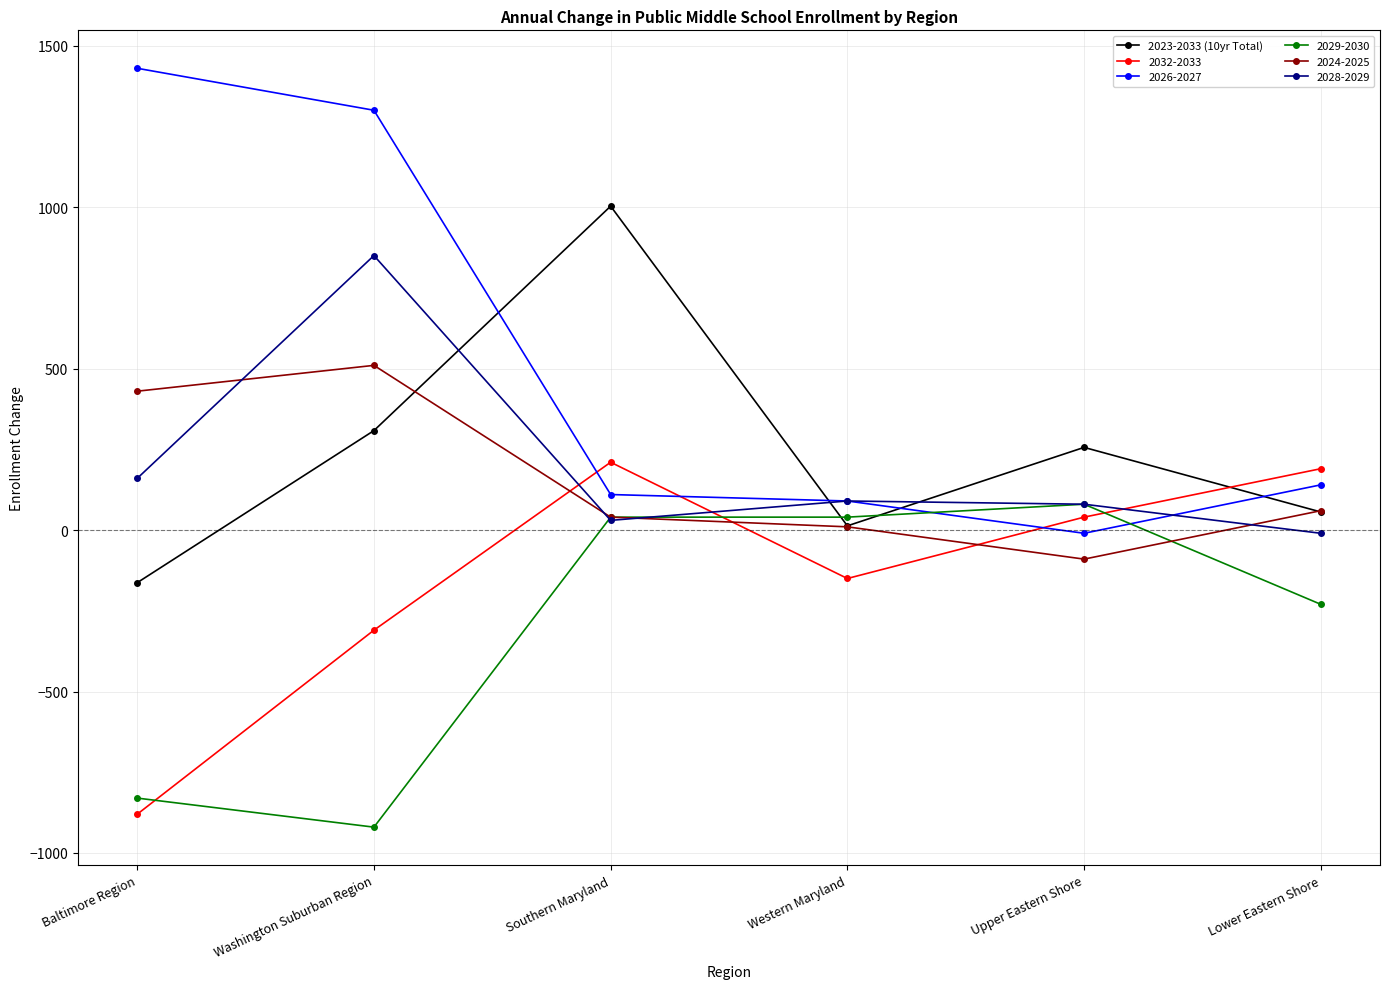

Which series has the largest range (max minus min)?

2026-2027